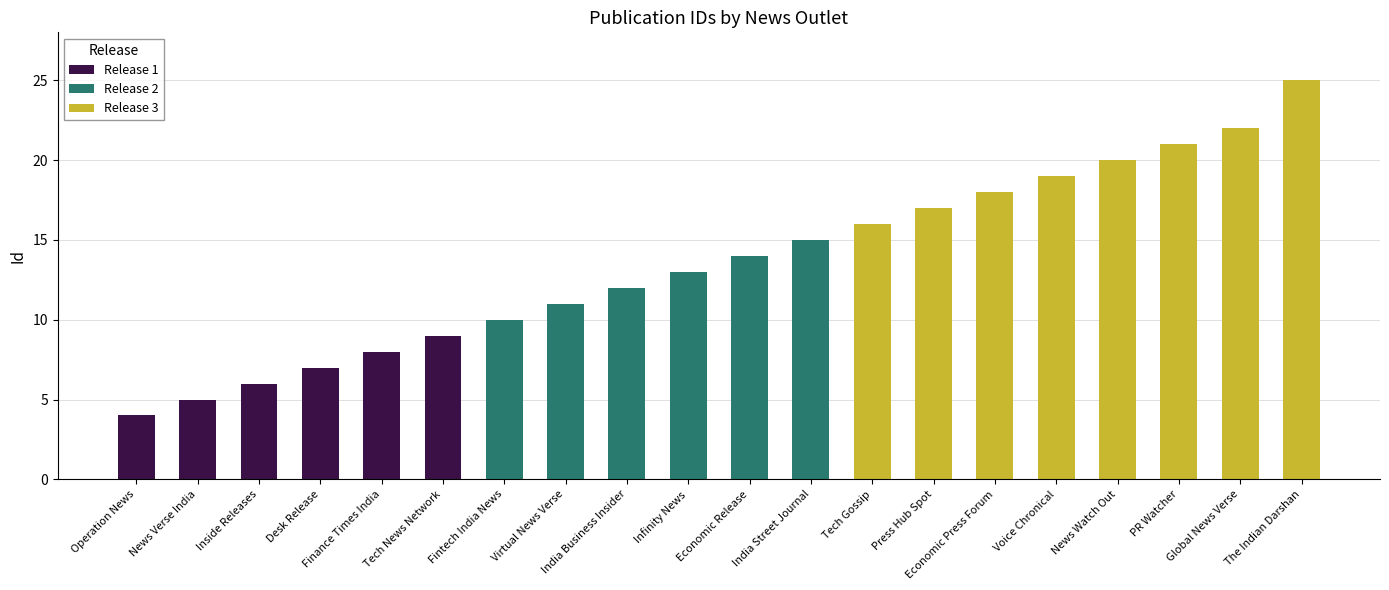

How many data points are above 14?

9